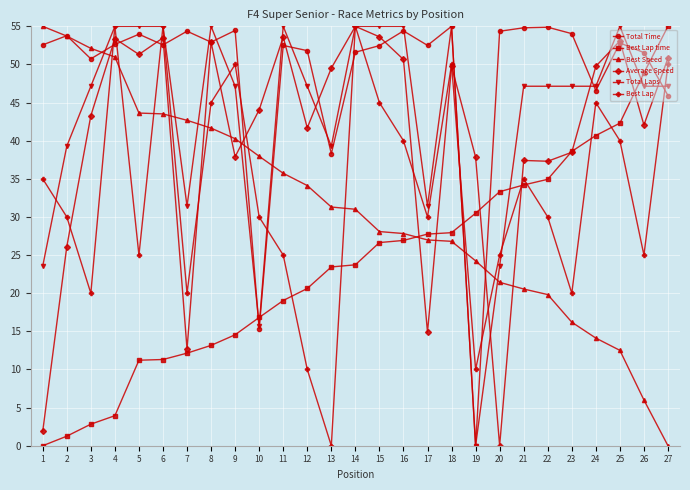

What is the spread (max minus min) of values at 23?

37.8